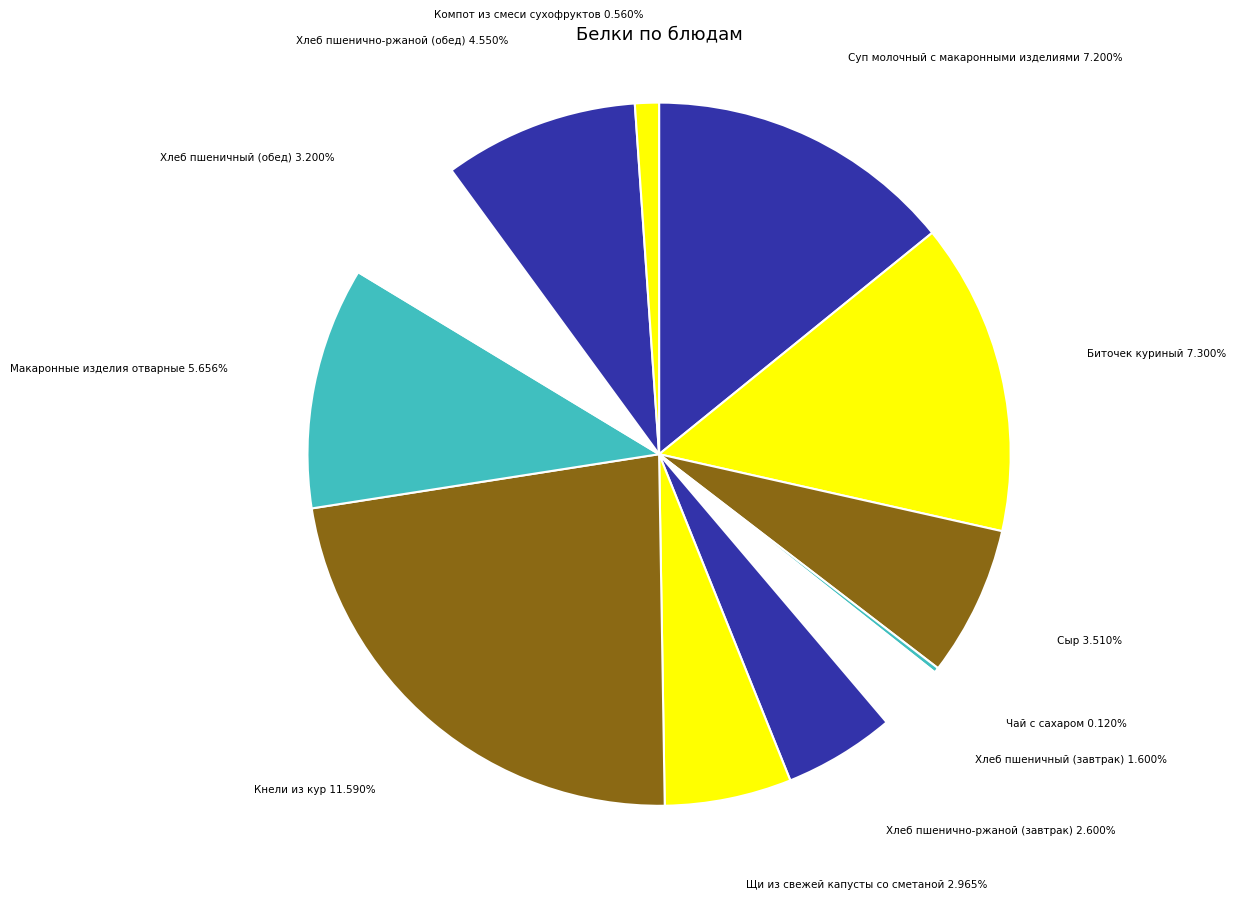

Between Щи из свежей капусты со сметаной and Биточек куриный, which is larger?

Биточек куриный